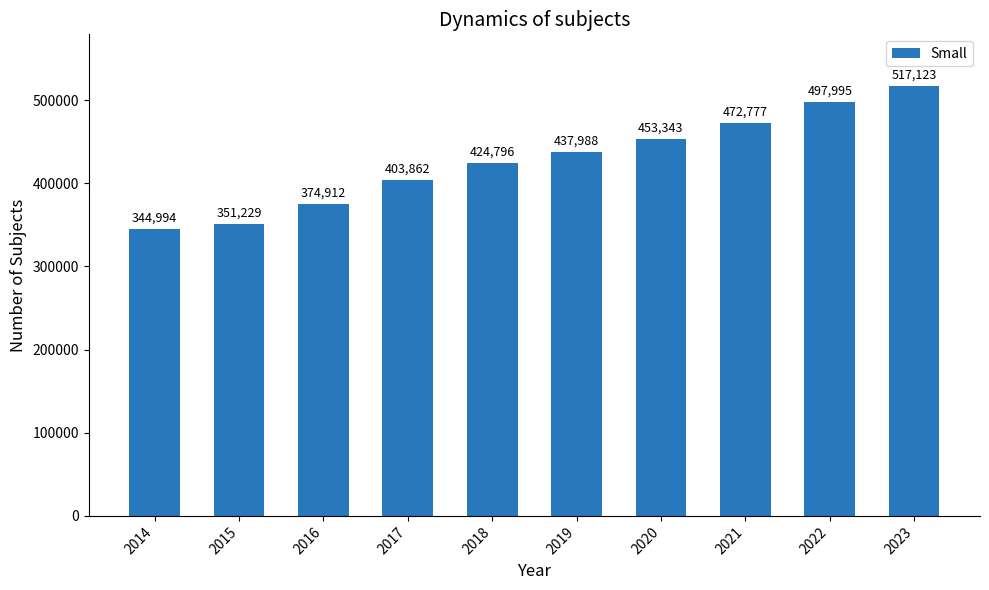

How many bars are there in total?

10